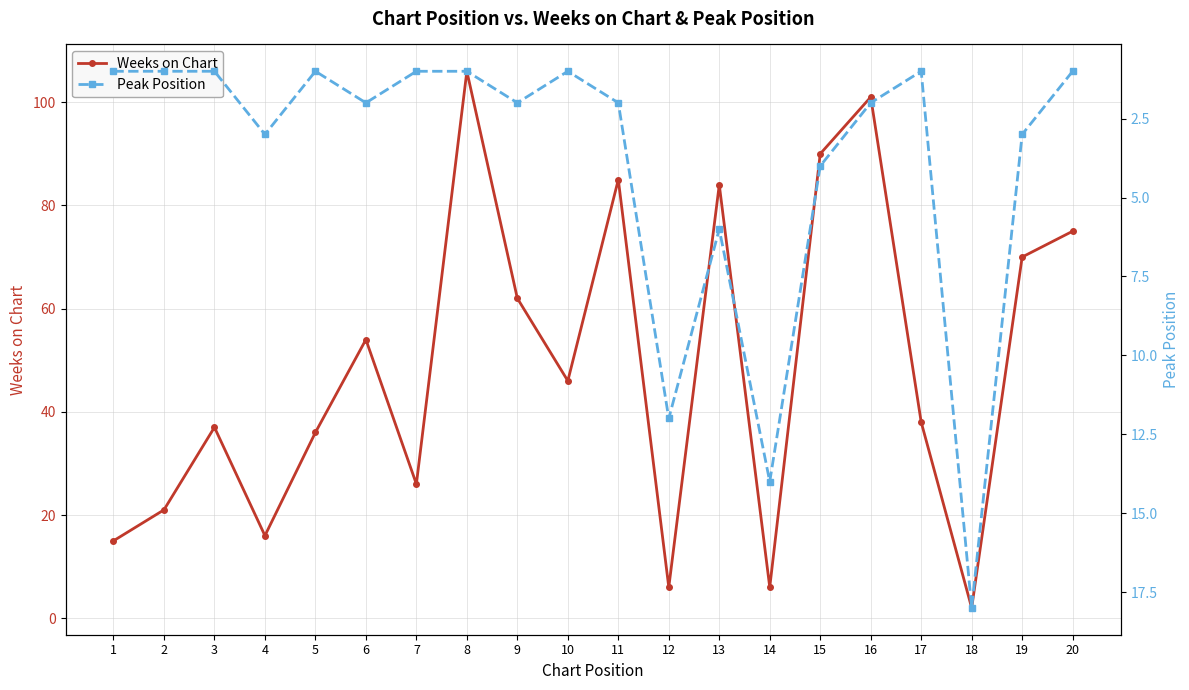

What is the greatest value displayed?

106